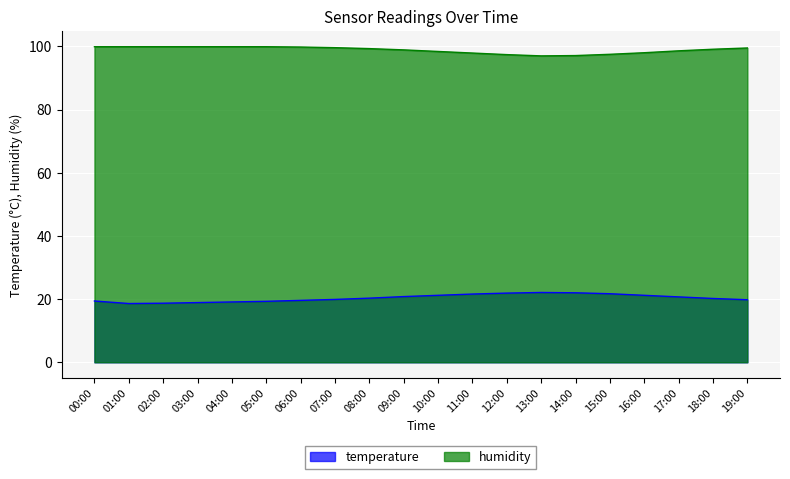

How many data points in temperature are above 20?

11